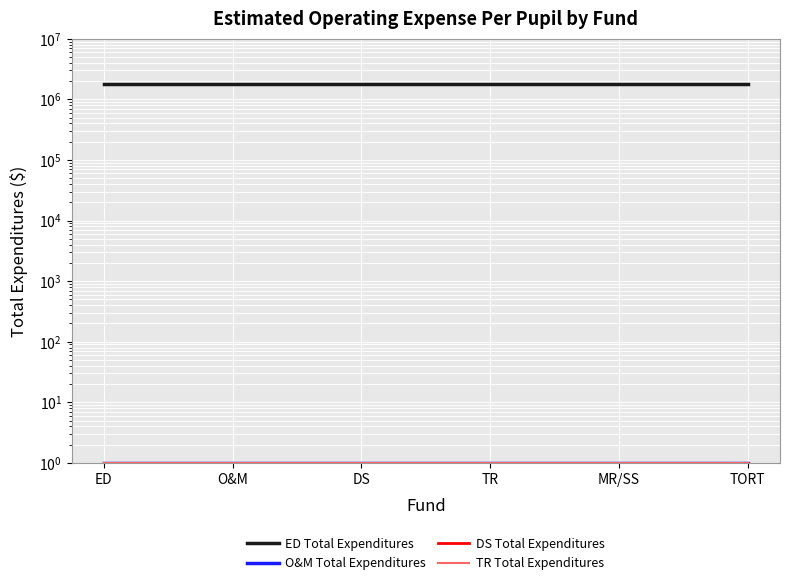

Which series changed the most between ED and TR?

ED Total Expenditures